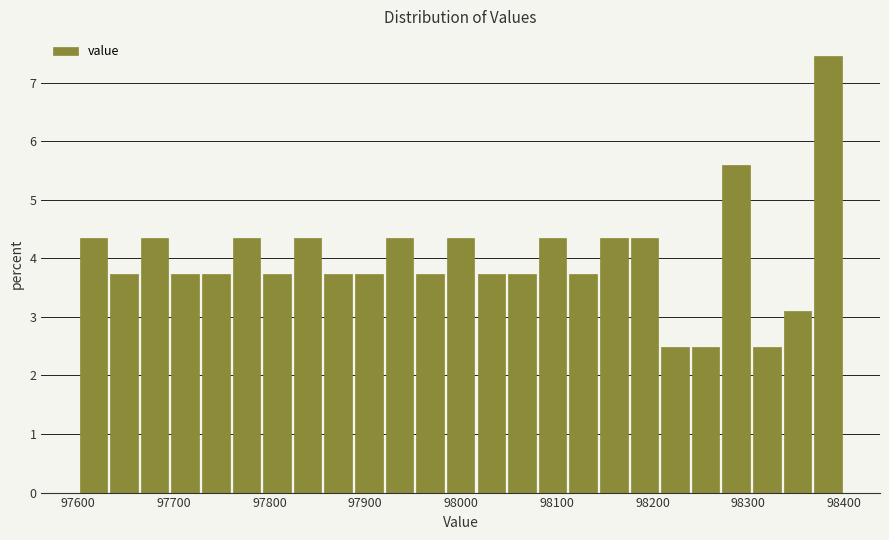

Around what value on the x-axis is the tallest bar? Give the approximate position of its centre, as read against the axis.

98380